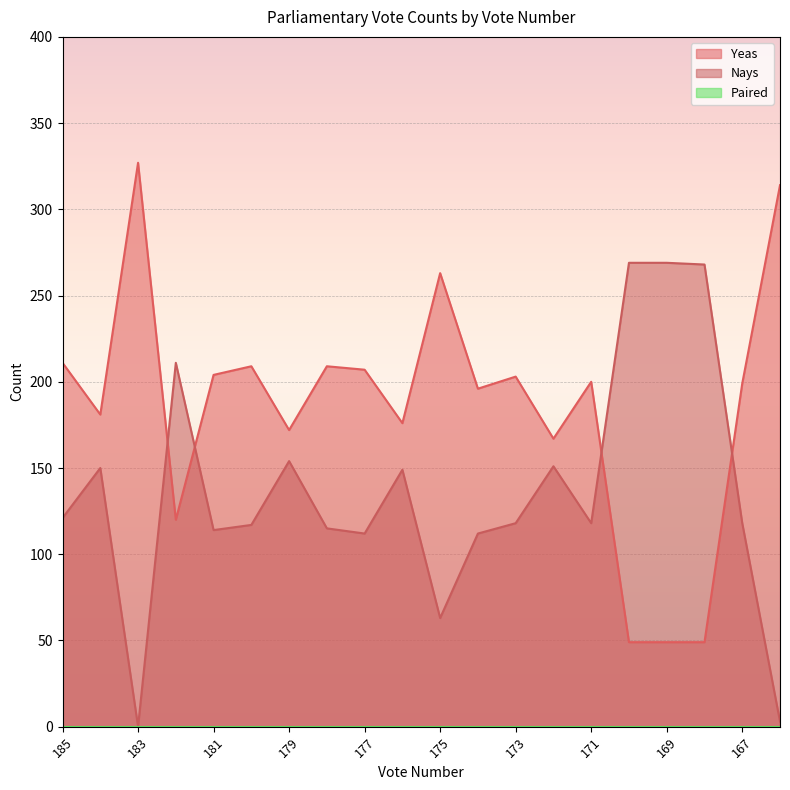

Does the chart display data point markers on the line(s)?

No